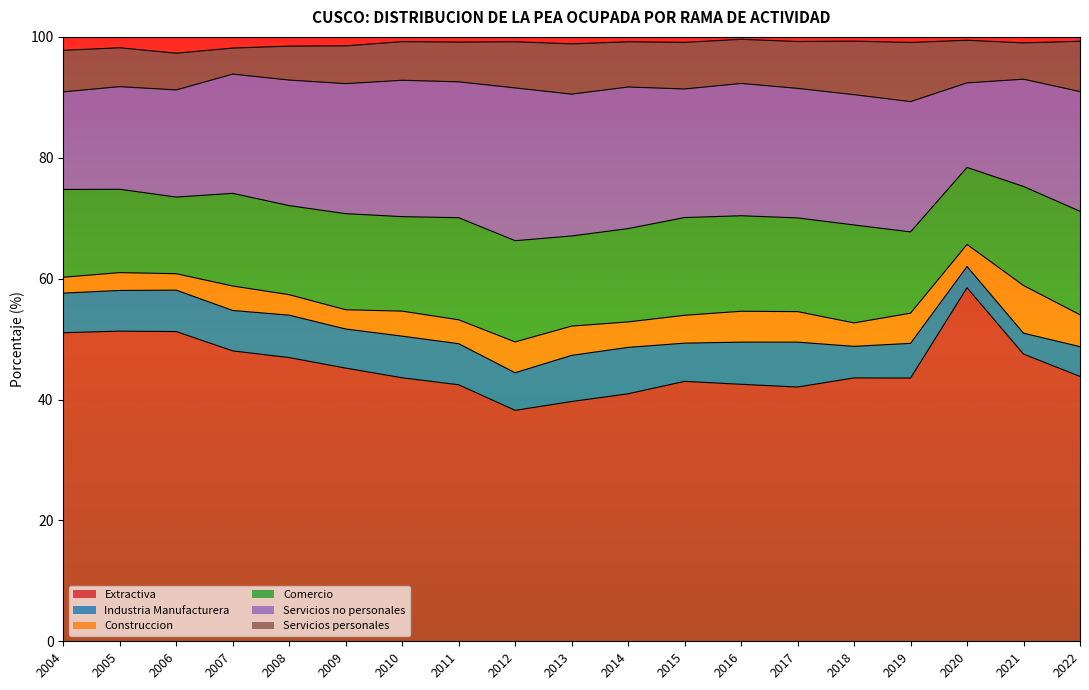

Where is the first local maximum for Construccion?

2005